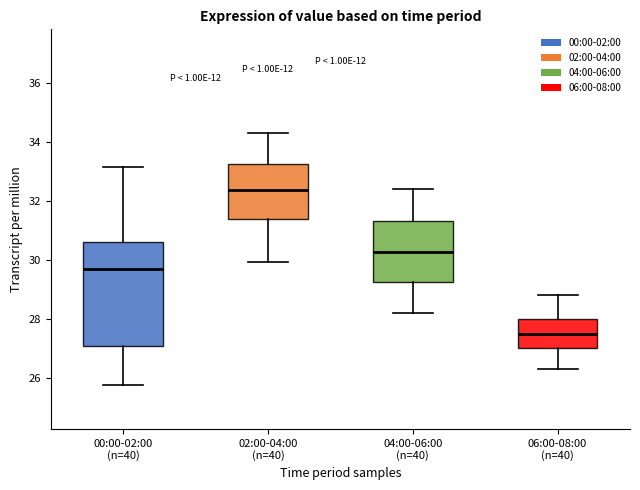

Comparing the boxes themselves (not the whiskers), which one is the tallest?

00:00-02:00 (n=40)